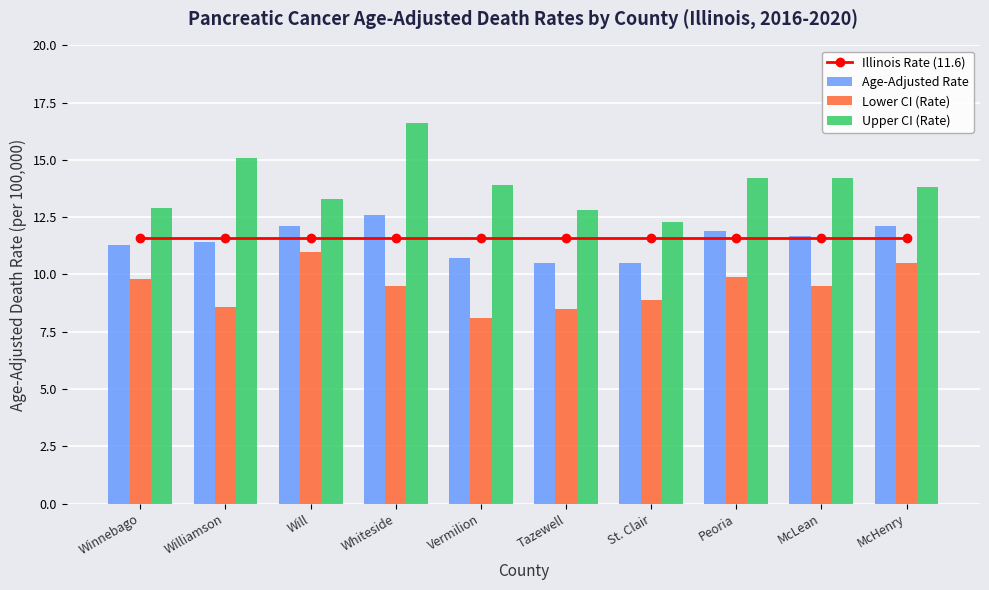

What is the value of the Age-Adjusted Rate bar at the 6th from the left?

10.5